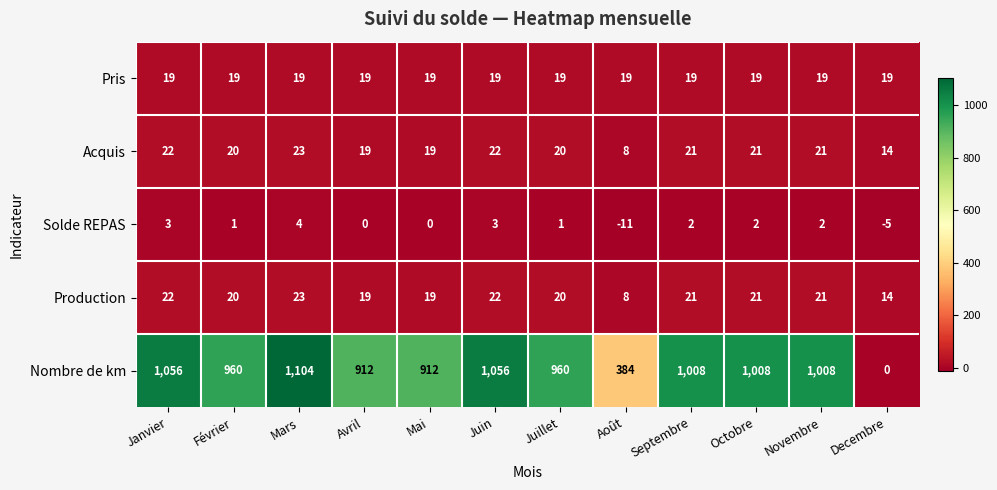

What is the total value across all series at Octobre?

1071